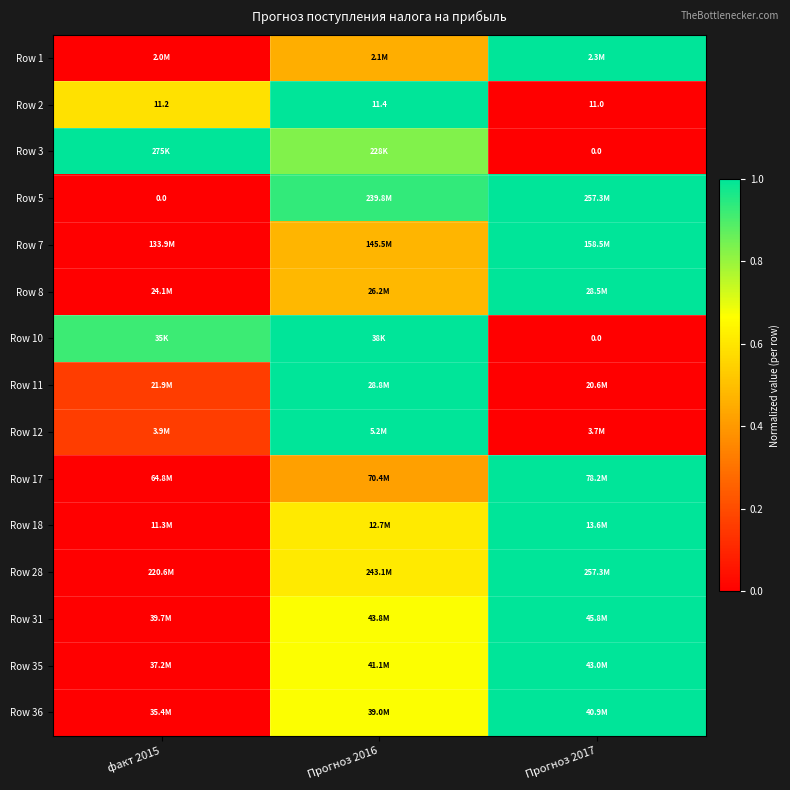

At how many categories does at least one series exceed 0?

3